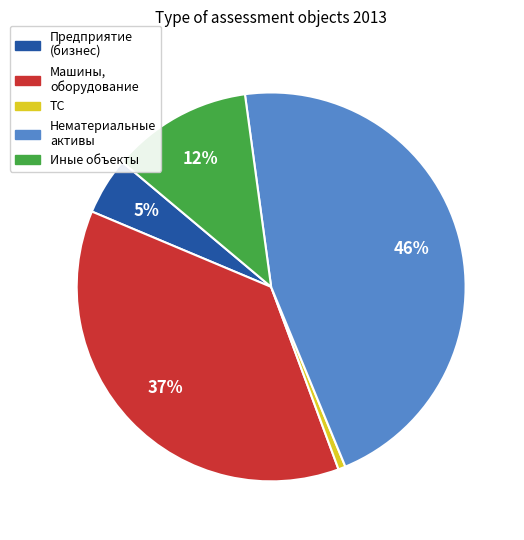

Is the sum of ТС and Нематериальные активы greater than half?

No